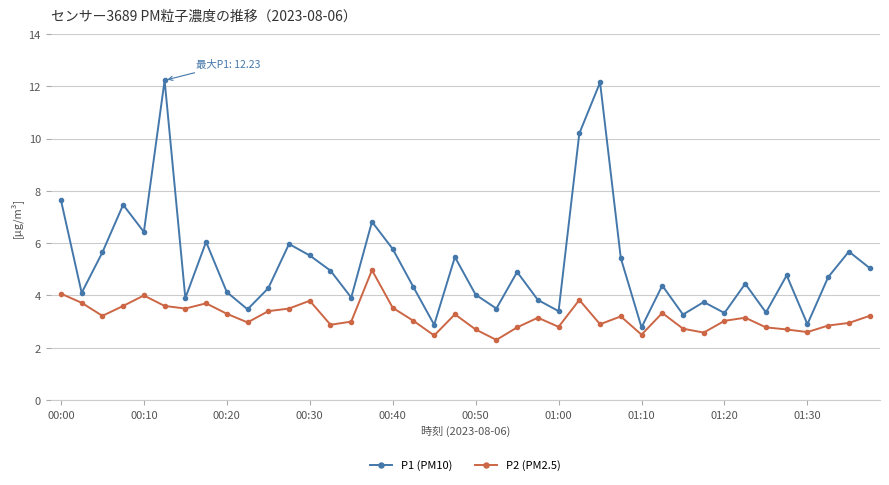

List the series in order of their overall mean, highest first.

P1 (PM10), P2 (PM2.5)